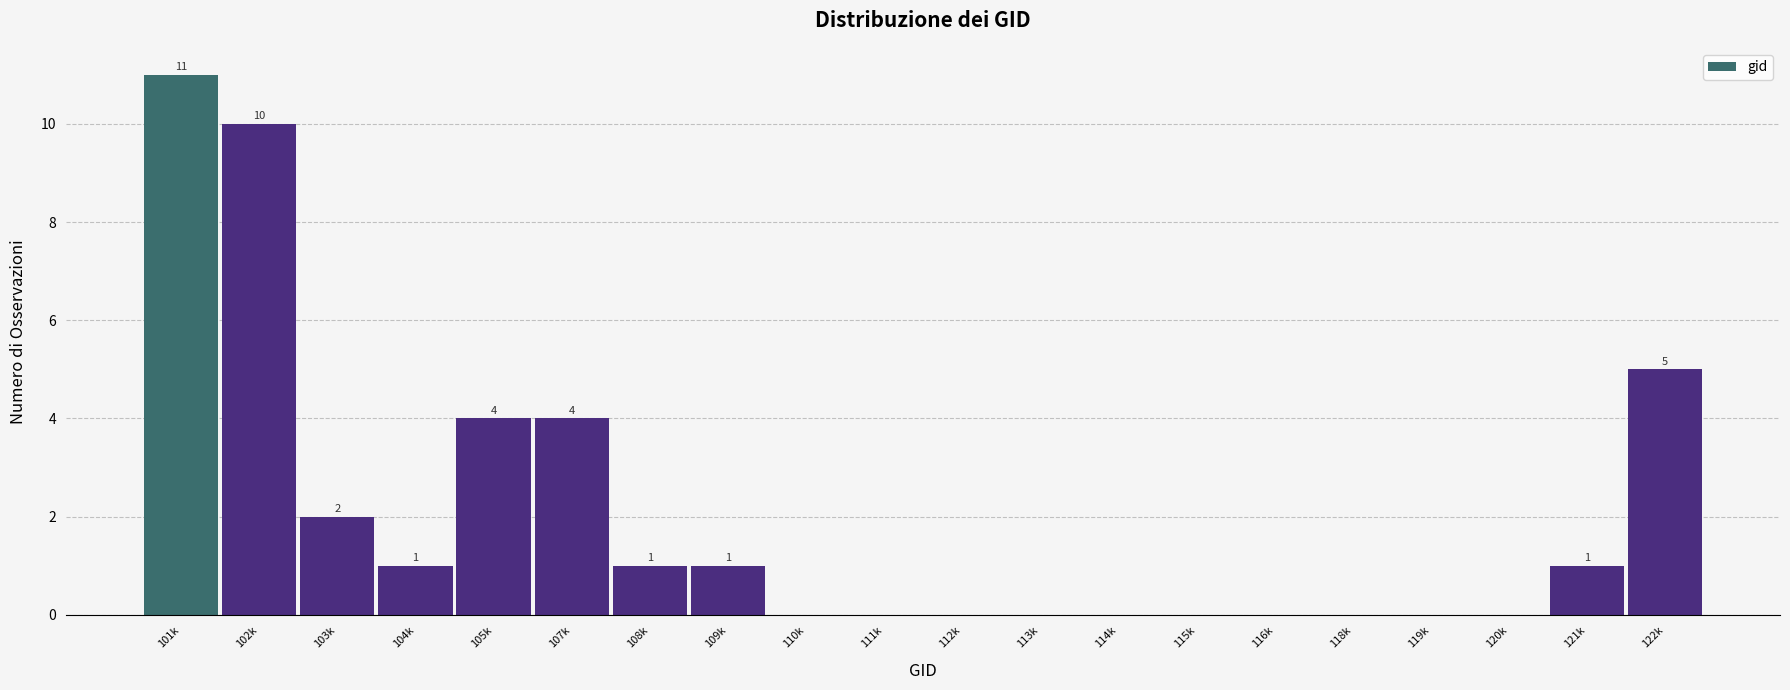

Reading left to right, extract all data points from this chart.

101k=11	102k=10	103k=2	104k=1	105k=4	107k=4	108k=1	109k=1	110k=0	111k=0	112k=0	113k=0	114k=0	115k=0	116k=0	118k=0	119k=0	120k=0	121k=1	122k=5